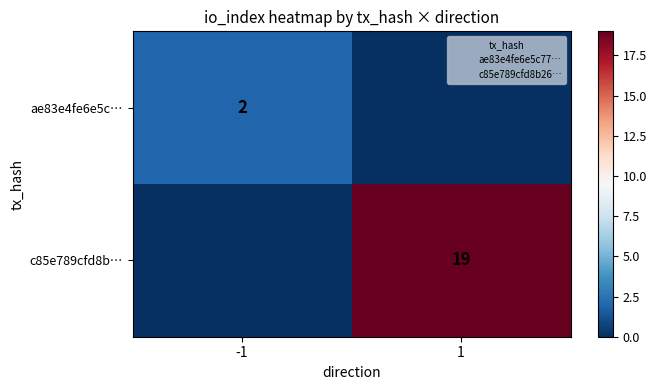

Is the value of ae83e4fe6e5c… at -1 greater than the value of c85e789cfd8b… at 1?

No